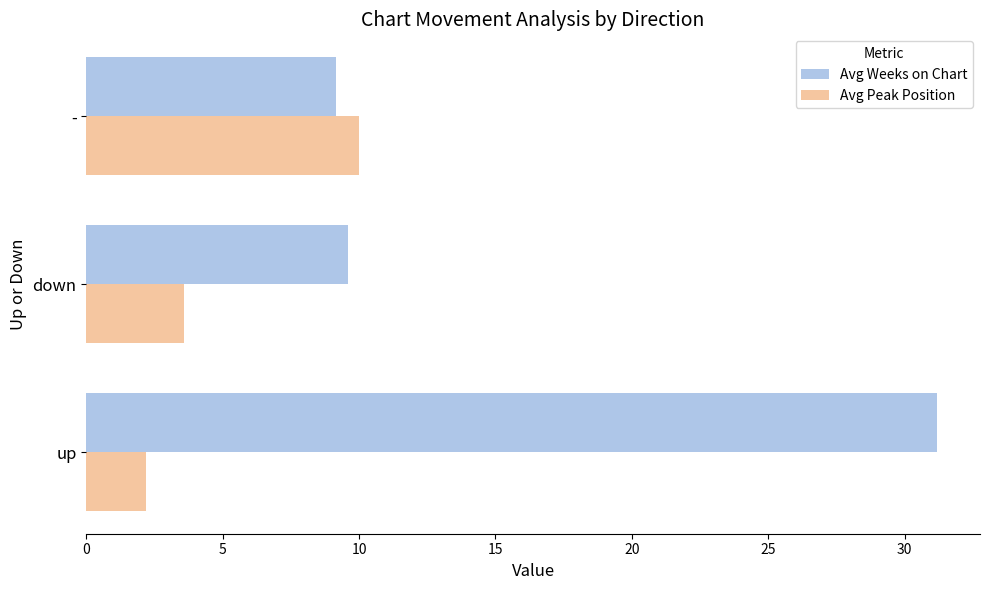

What are all the series names shown in the legend?

Avg Weeks on Chart, Avg Peak Position